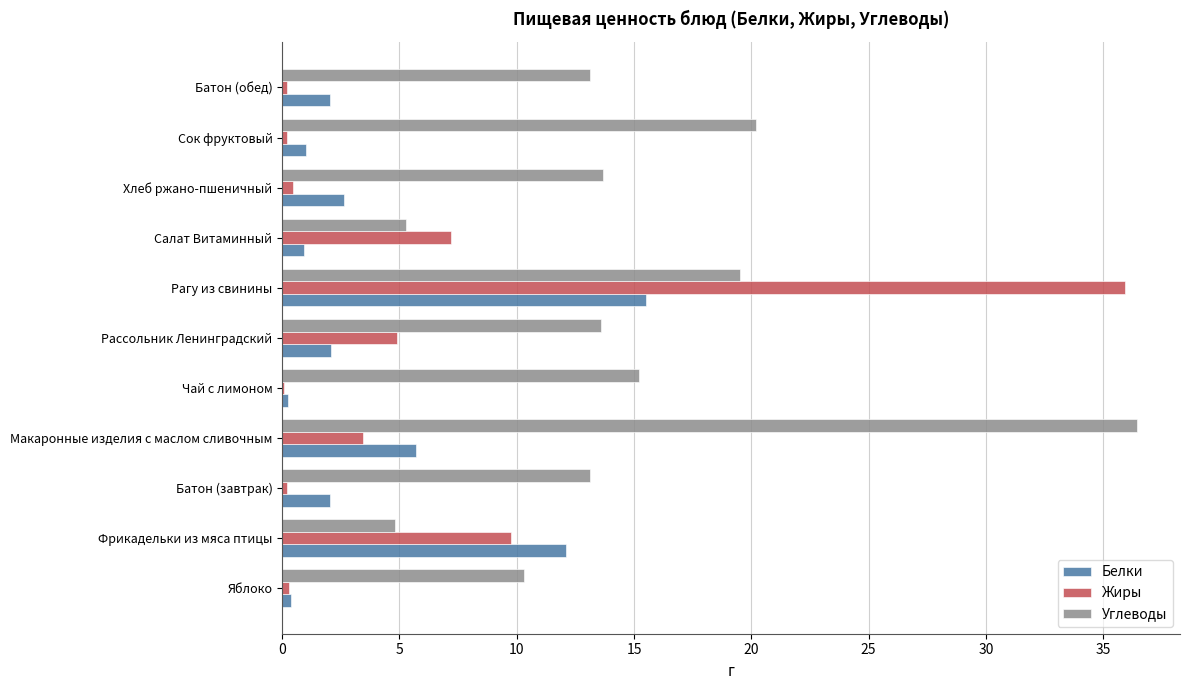

Is it true that Белки equals 1.0 at Сок фруктовый?

True